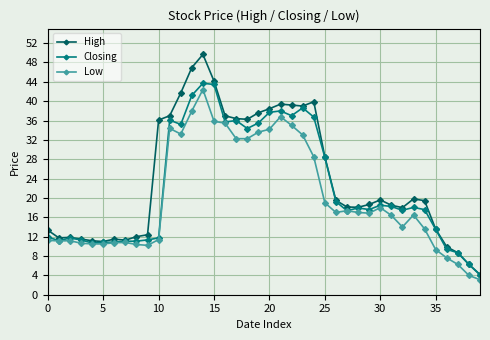

Which series has the widest spread of values?

High